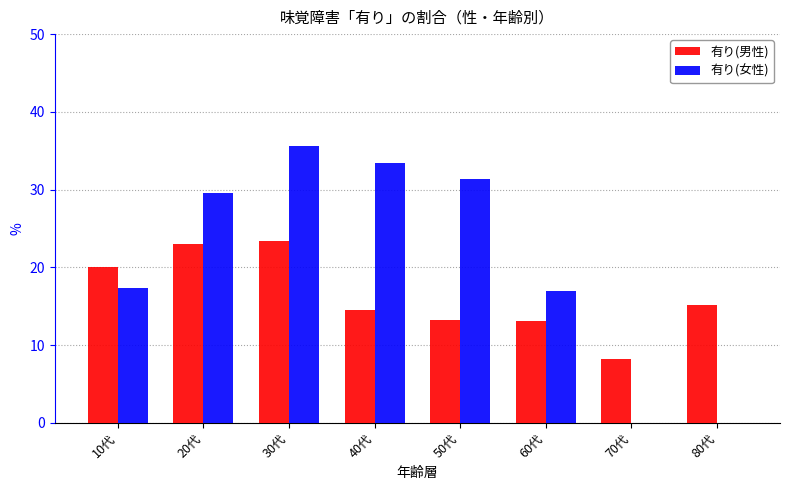

What is the highest value of the 有り(女性) series?

35.6